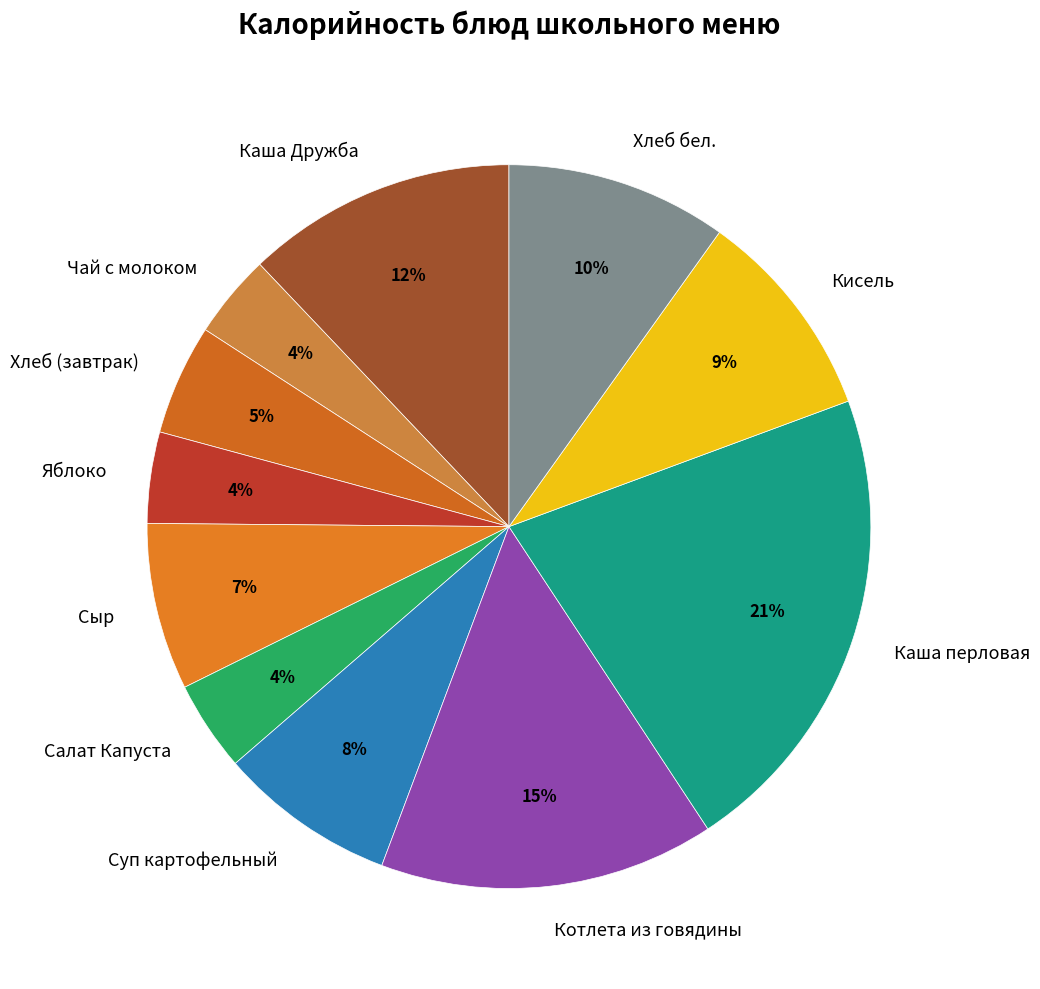

Which has a higher value, Салат Капуста or Кисель?

Кисель